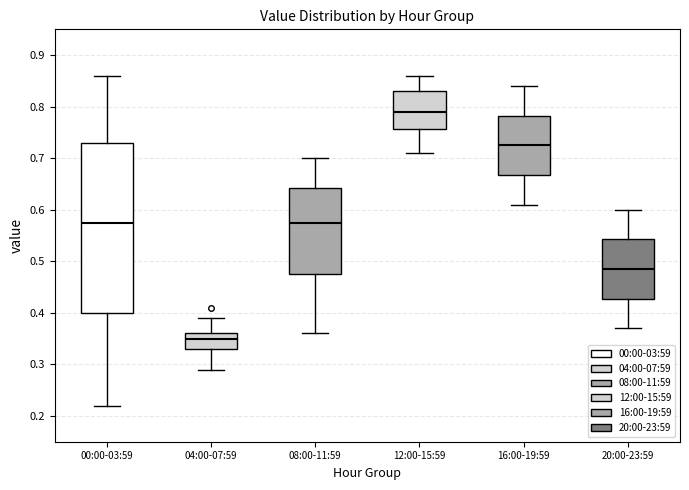

Comparing the boxes themselves (not the whiskers), which one is the tallest?

00:00-03:59